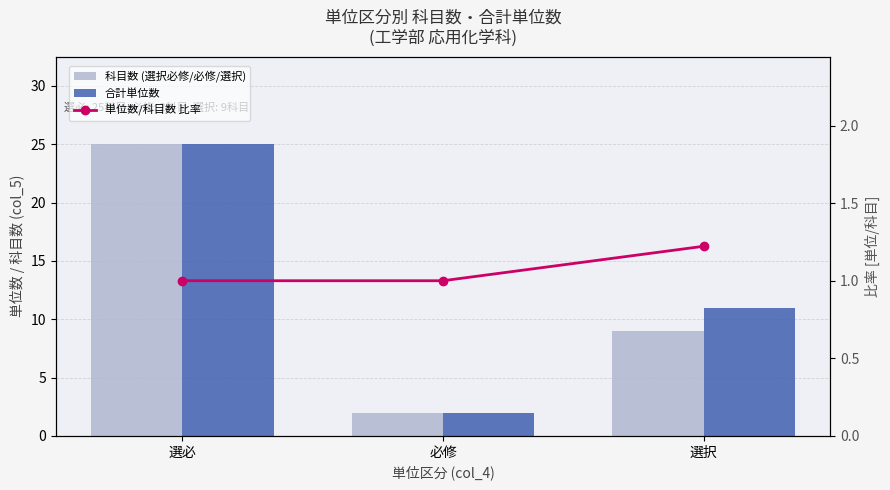

What is the label of the 3rd bar from the right?

選必